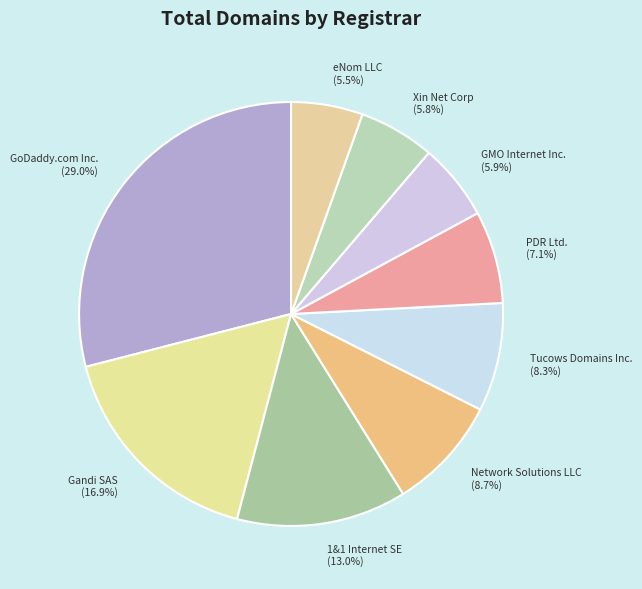

To the nearest percent, what portion does Gandi SAS represent?

17%